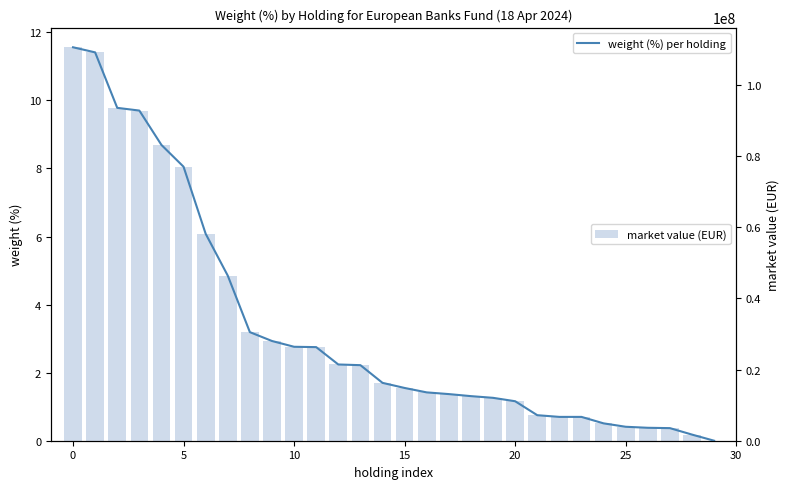

How many data points in market value (EUR) are above 16270275?

15